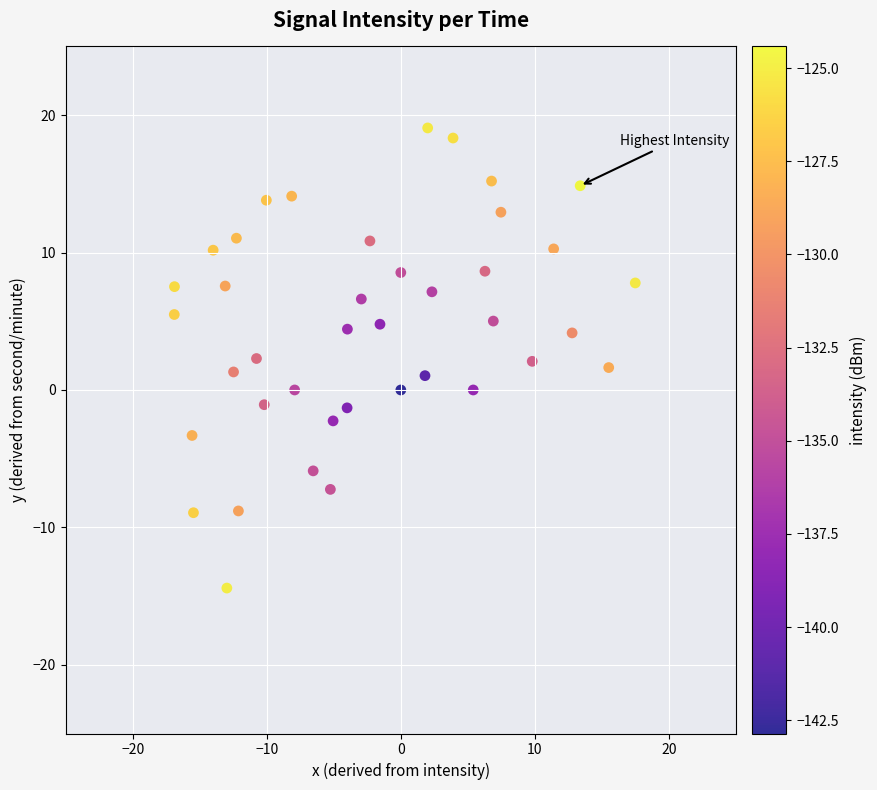

What is the range of X values (max minus min)?

34.4